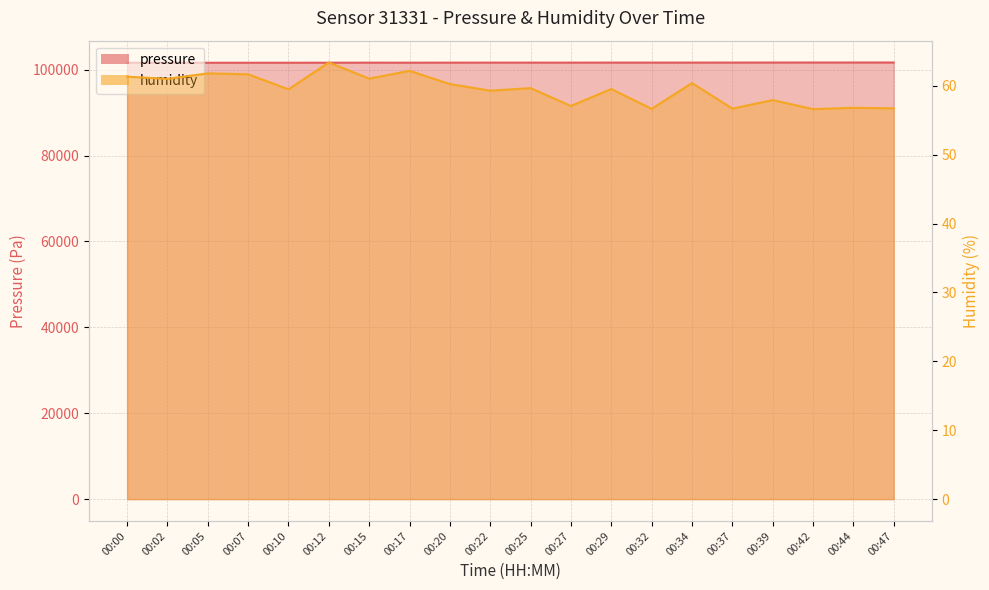

Reading left to right, what are all the values shown in this chart?

pressure: 101606.7	101619.2	101611.1	101614.7	101619.2	101625.4	101635.9	101629.8	101640.8	101645.6	101645.0	101643.2	101651.1	101651.5	101653.3	101655.1	101666.0	101670.1	101672.6	101673.8
humidity: 61.3	61.0	61.8	61.7	59.5	63.4	61.0	62.2	60.2	59.3	59.7	57.1	59.5	56.6	60.4	56.7	57.9	56.6	56.8	56.7